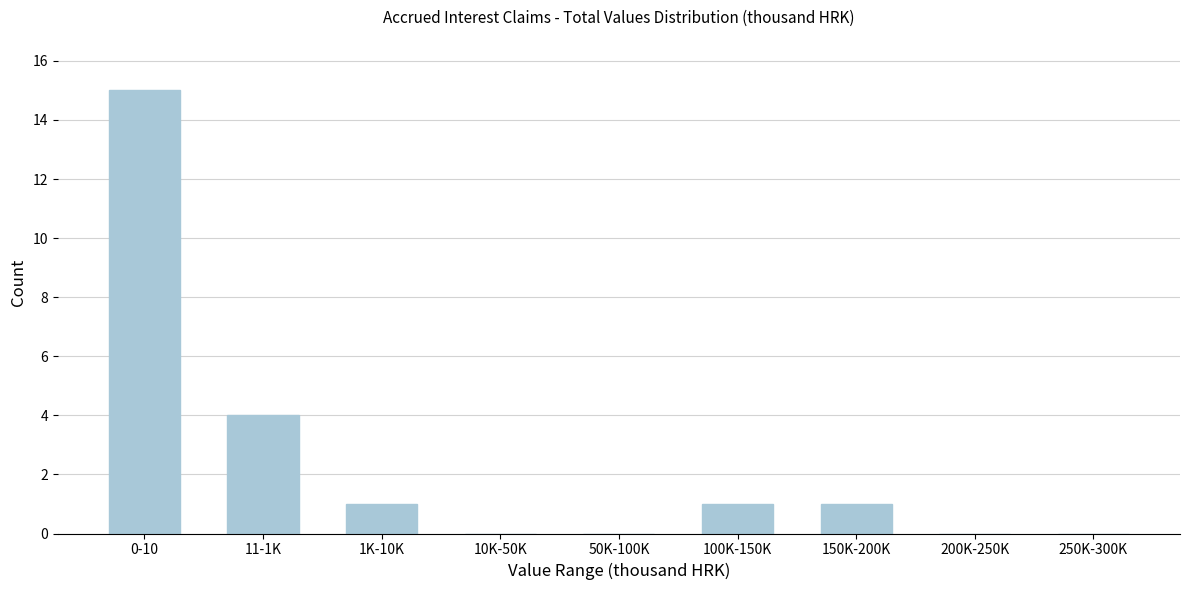

Reading right to left, list all the values displayed in this chart.

250K-300K=0	200K-250K=0	150K-200K=1	100K-150K=1	50K-100K=0	10K-50K=0	1K-10K=1	11-1K=4	0-10=15